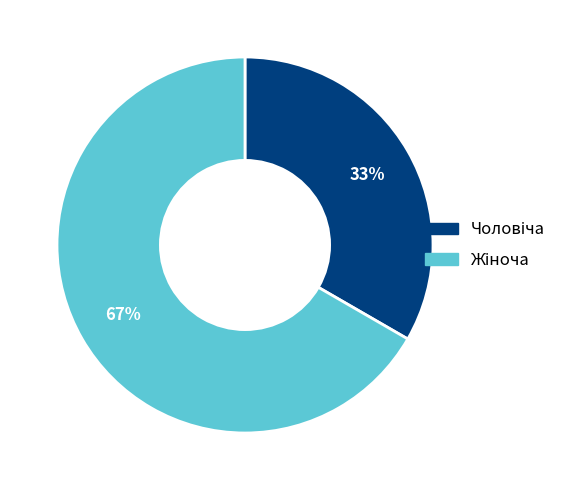

To the nearest percent, what is the average slice percentage?

50%